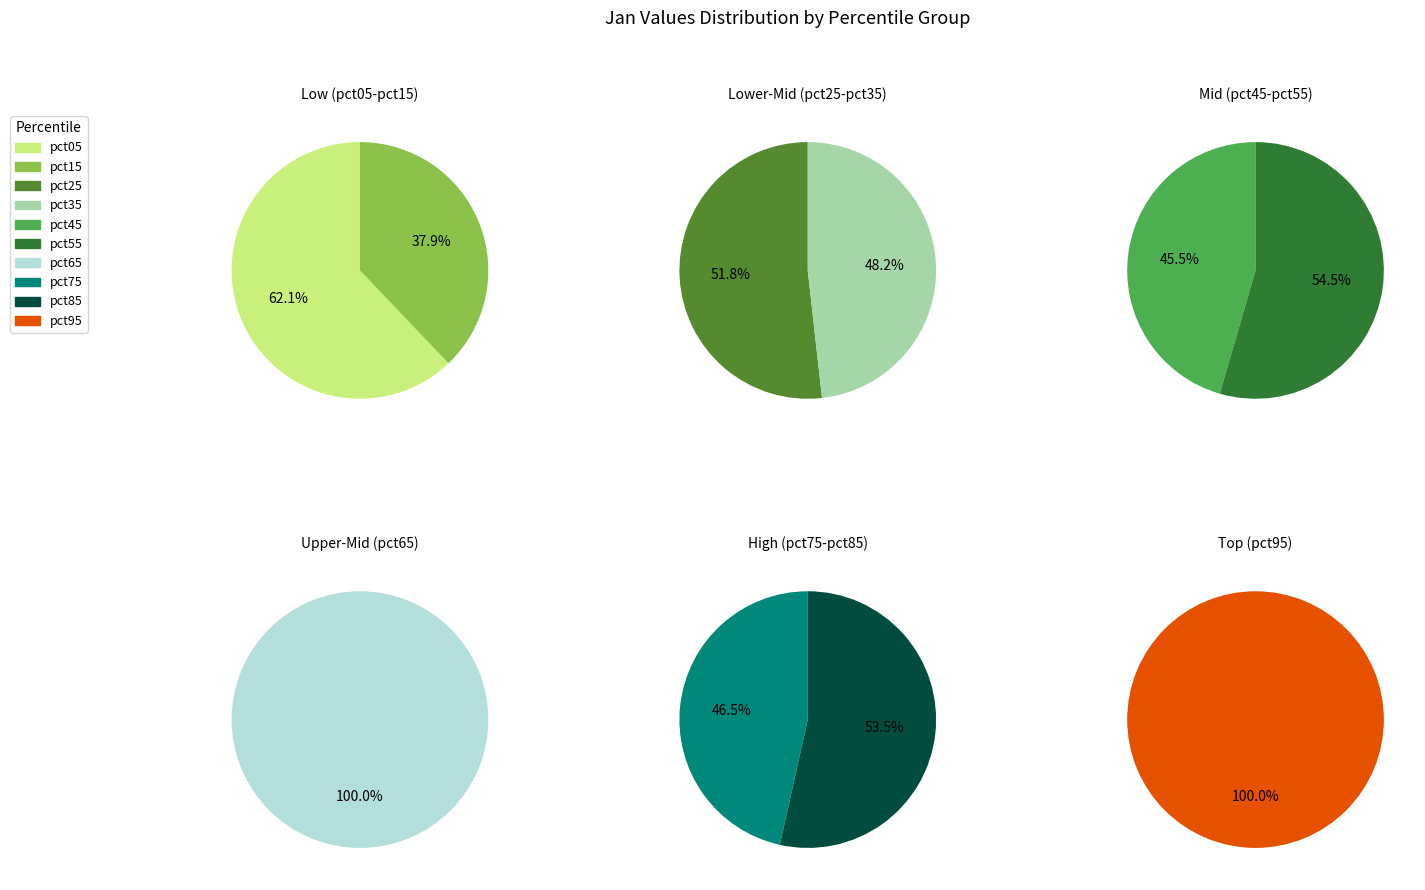

Between pct35 and pct75, which is larger?

pct75